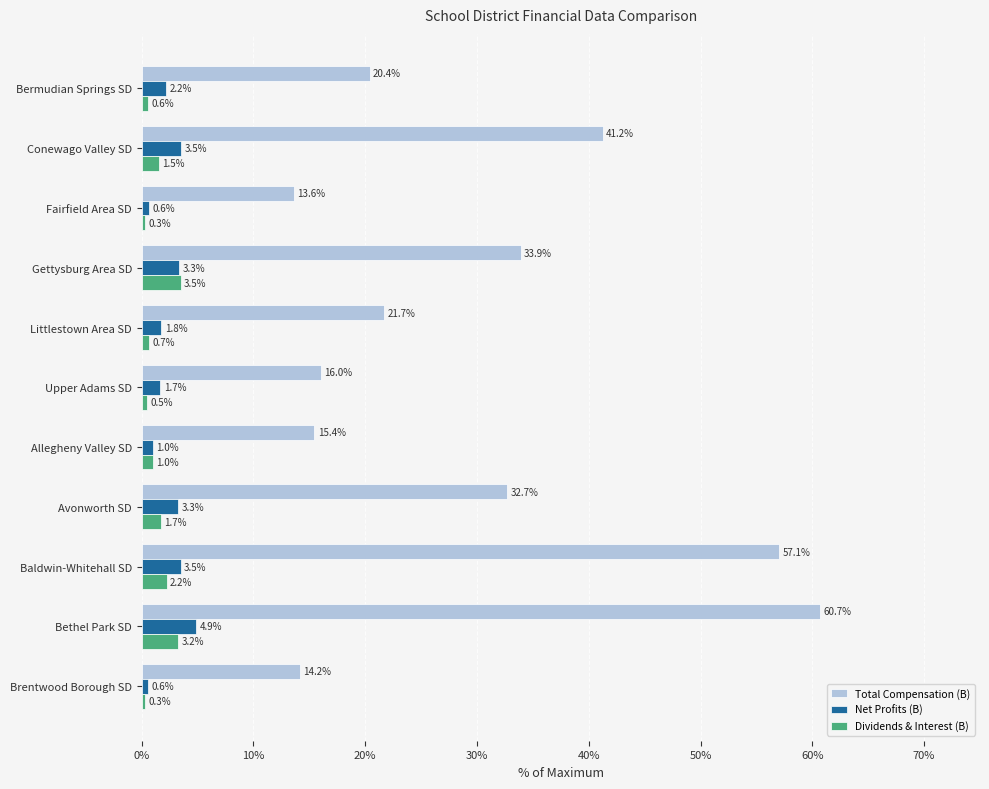

At which category does the chart reach its peak across all series?

Bethel Park SD